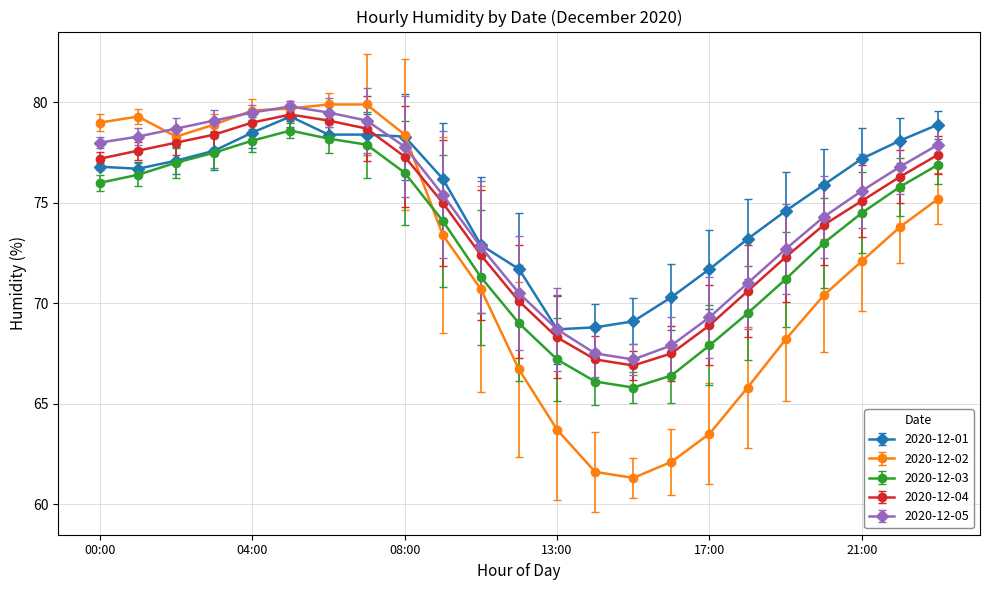

Which series has the largest range (max minus min)?

2020-12-02